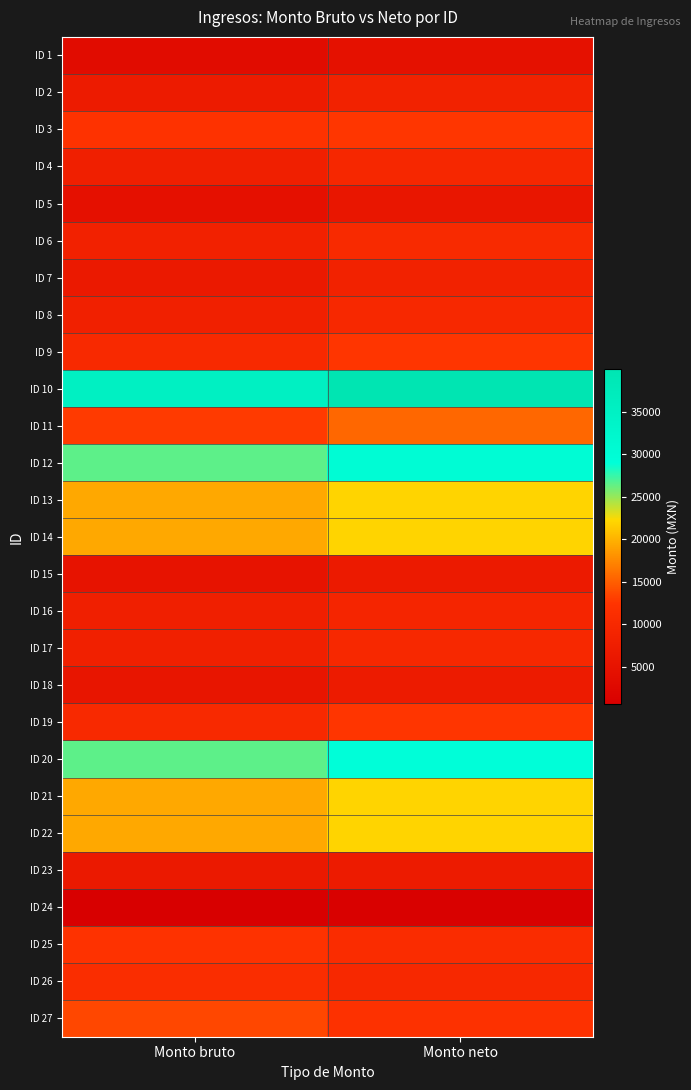

Which label corresponds to the smallest value in the chart?

Monto bruto